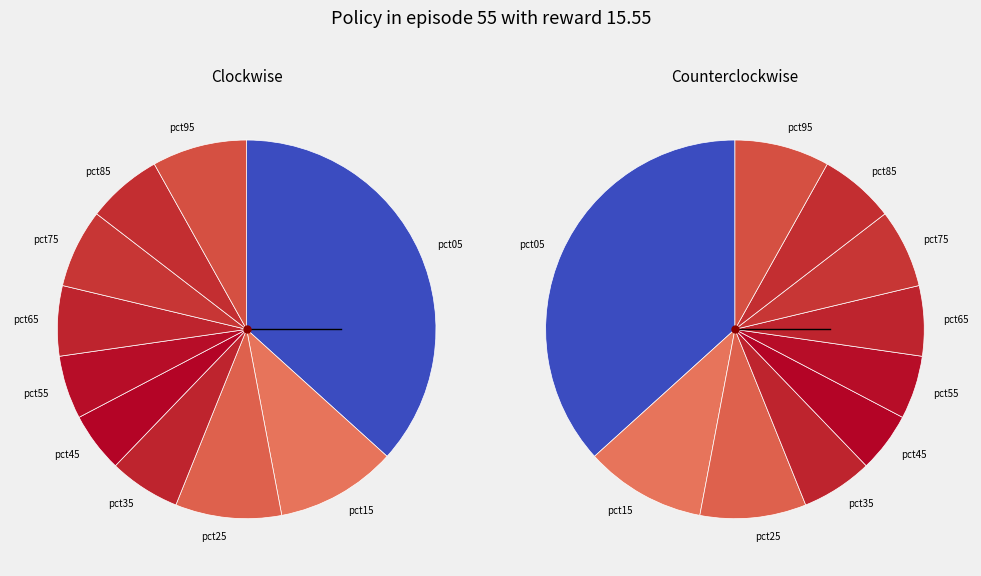

Does any single category account for the majority?

No